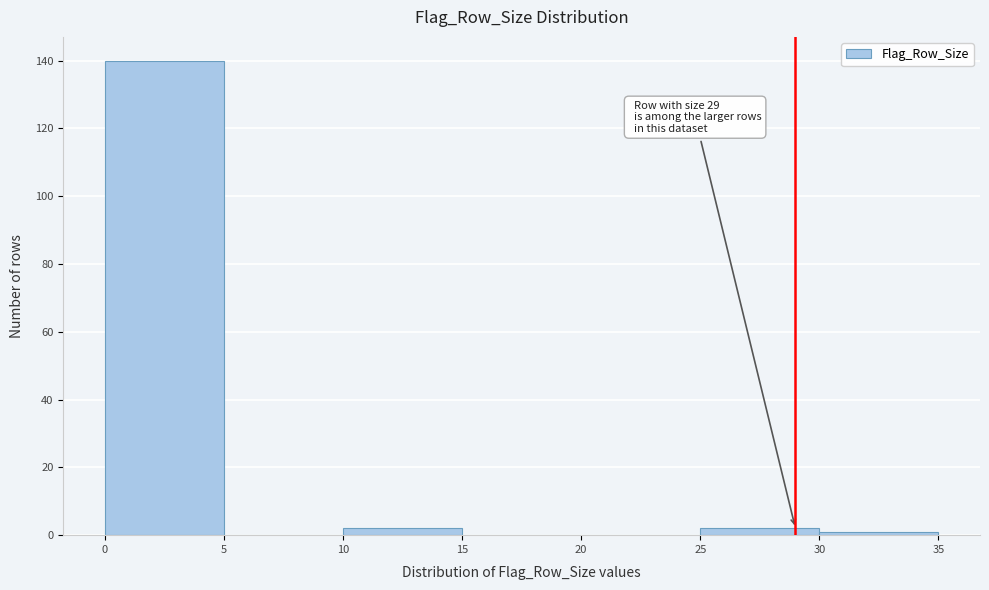

Which range on the x-axis has the tallest bar?

0 to 5